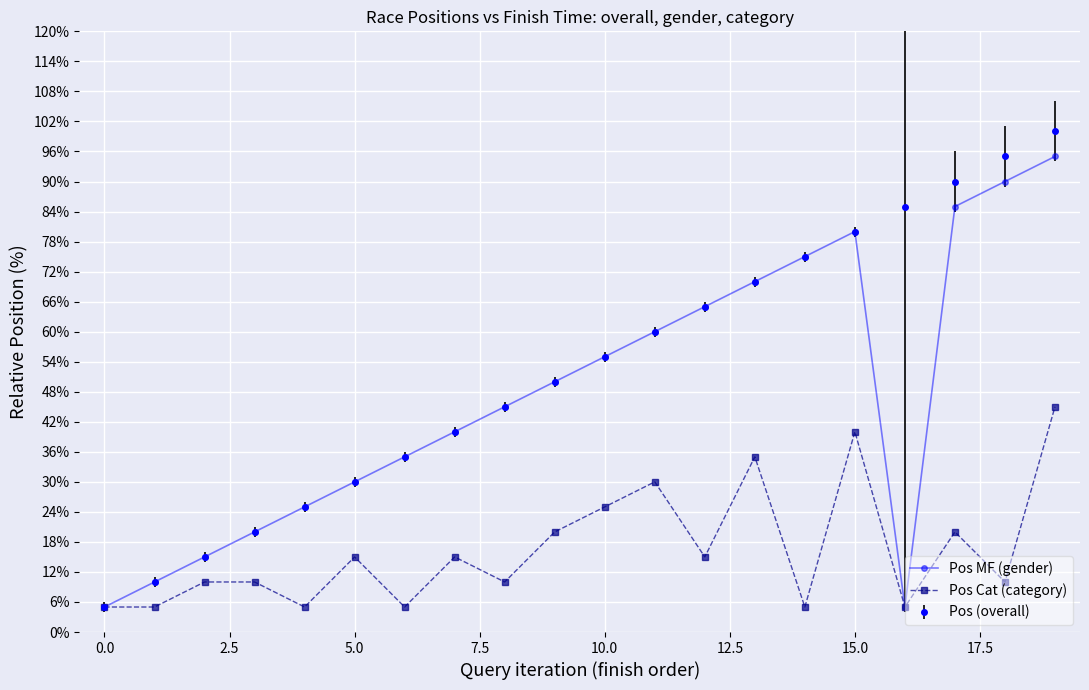

What is the maximum value for Pos MF (gender)?

95